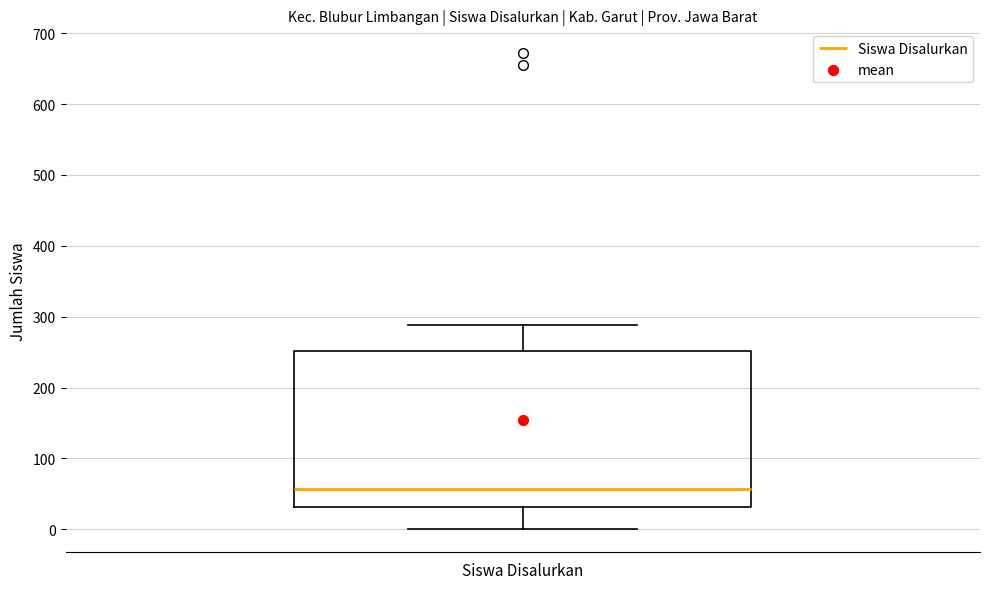

Transcribe this box plot: give where the median line is, the range the box spans, and where the two whiskers end, as read against the y-axis. The values are not printed on the chart, so give them approximately, as read against the axis.

median 60, box 30 to 250, whiskers 0 to 290